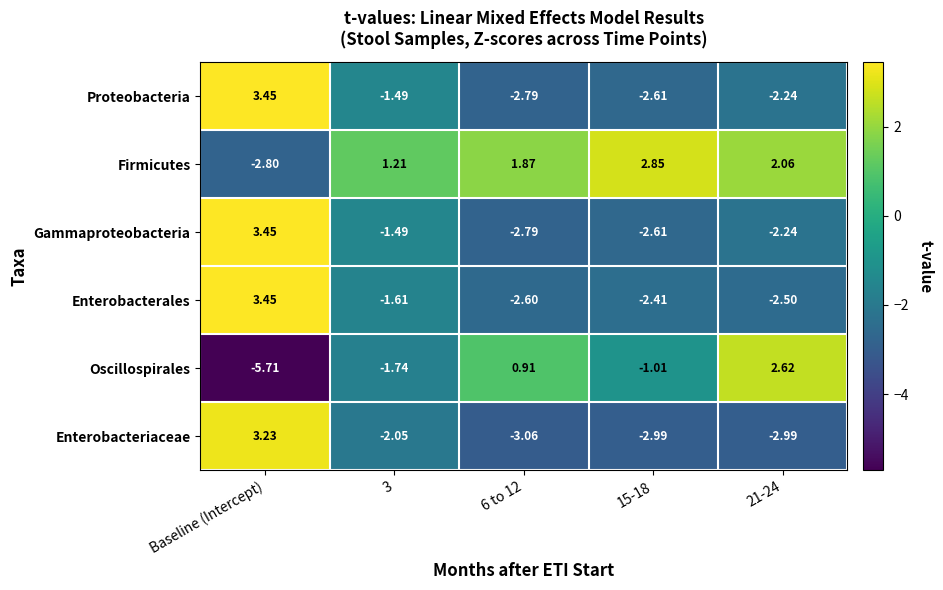

Which series has the widest spread of values?

Oscillospirales